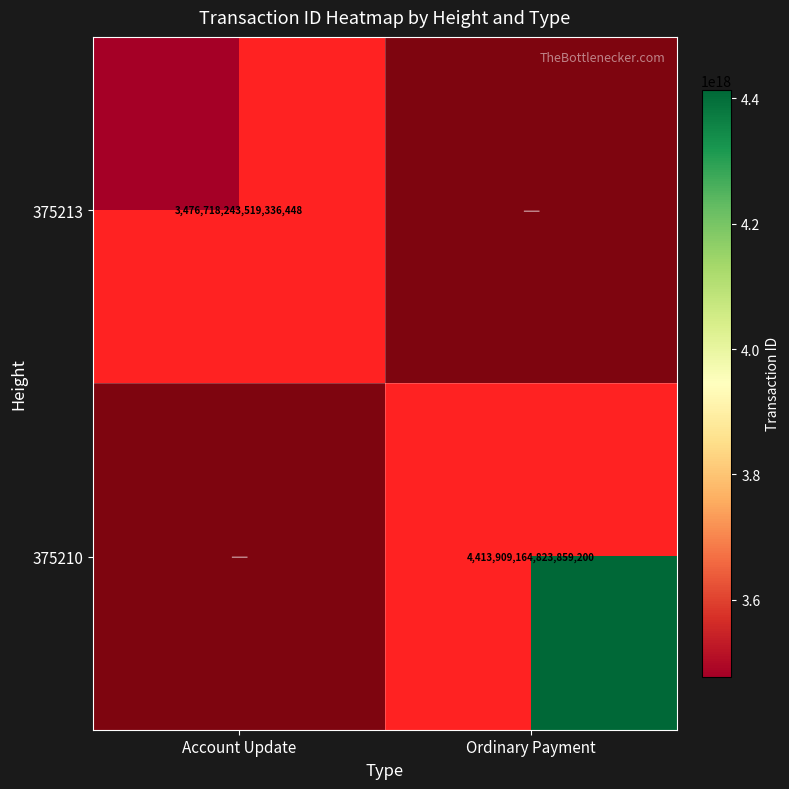

Which series has the widest spread of values?

375210